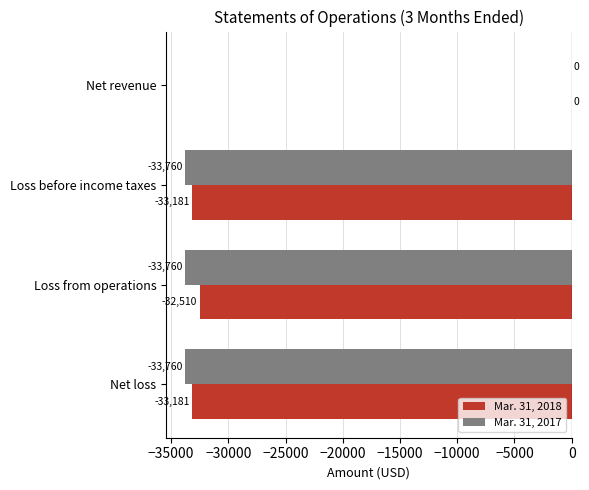

How many data points in Mar. 31, 2018 are above -32510?

1